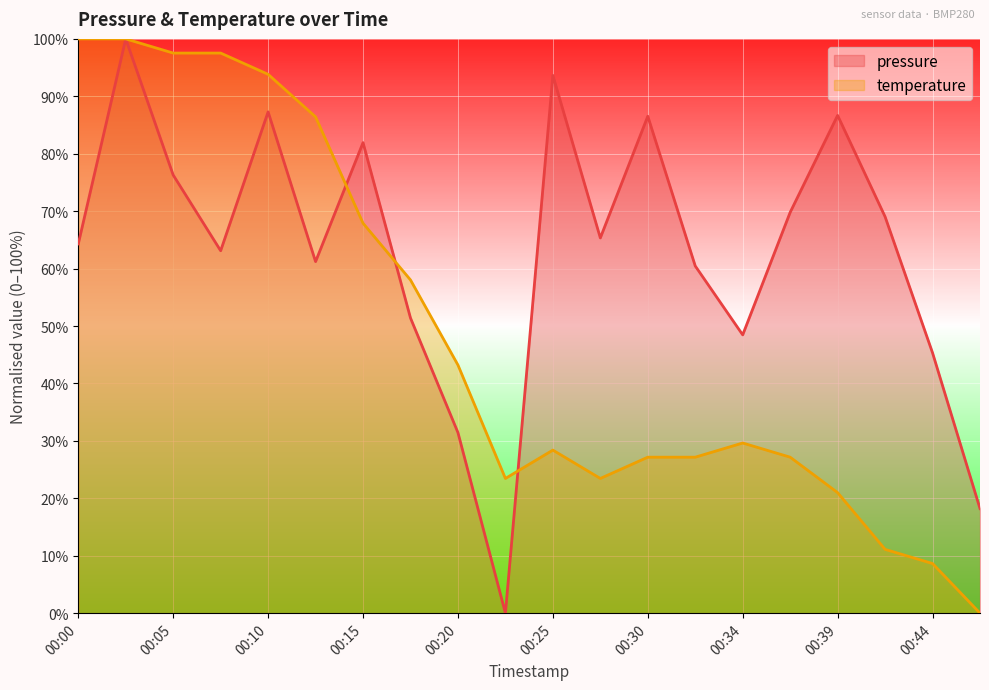

Where does the temperature series first go above 29?

00:00